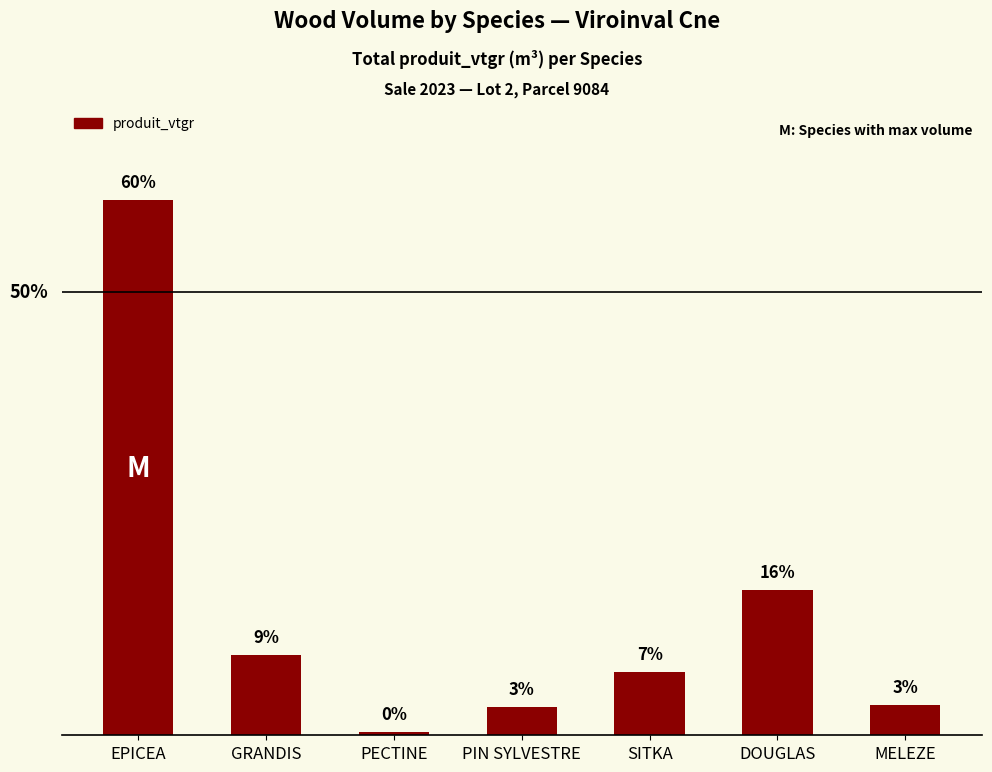

What is the sum of the values at SITKA and MELEZE?

74.0